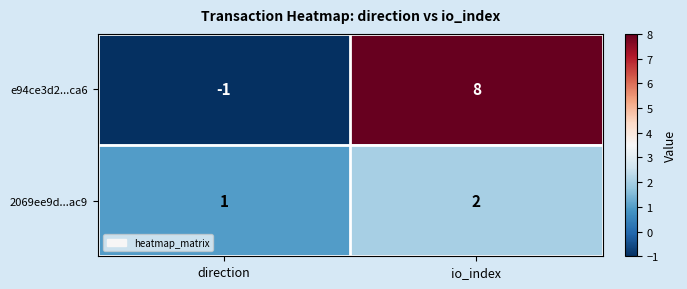

How many values in the 2069ee9d...ac9 series are below 2?

1